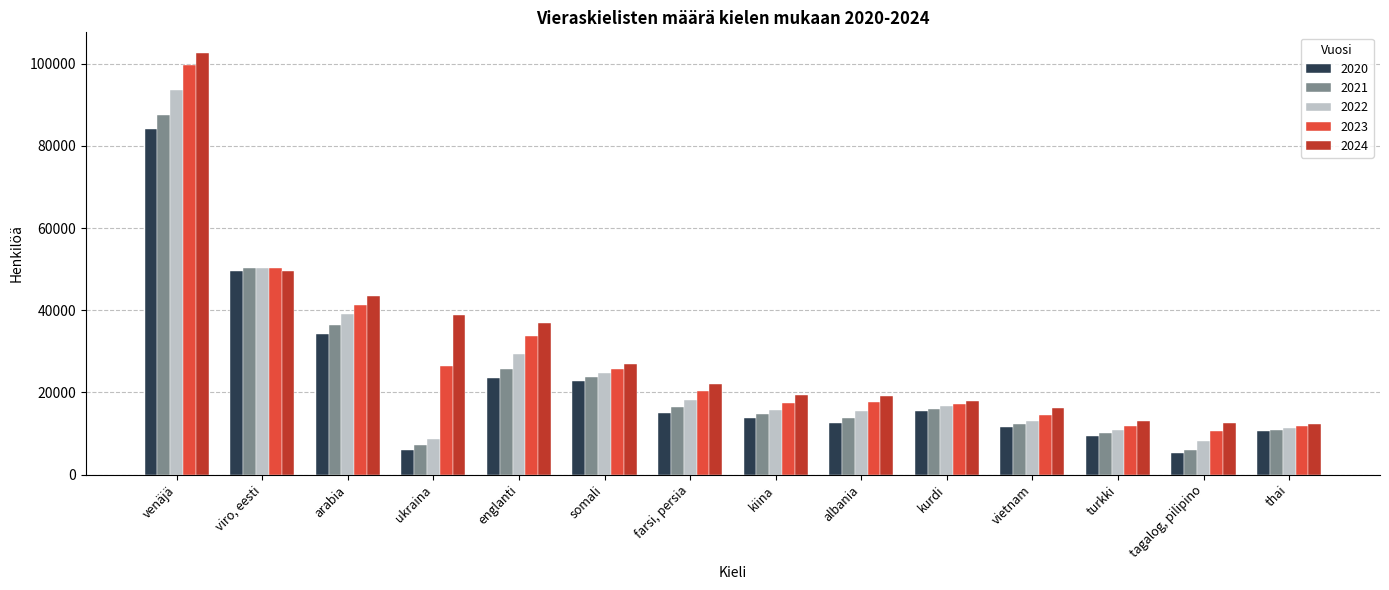

Is the value of 2022 at turkki greater than the value of 2020 at turkki?

Yes